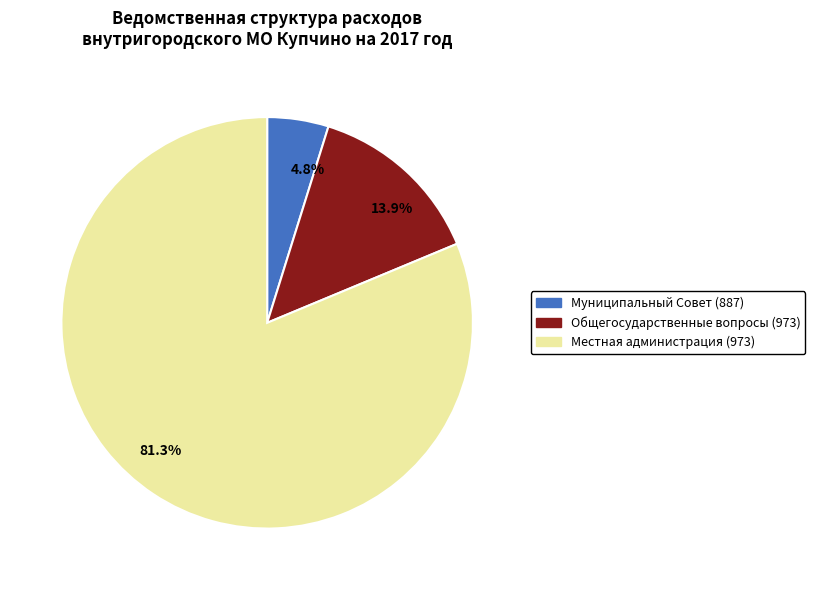

Is there a majority slice in this chart?

Yes